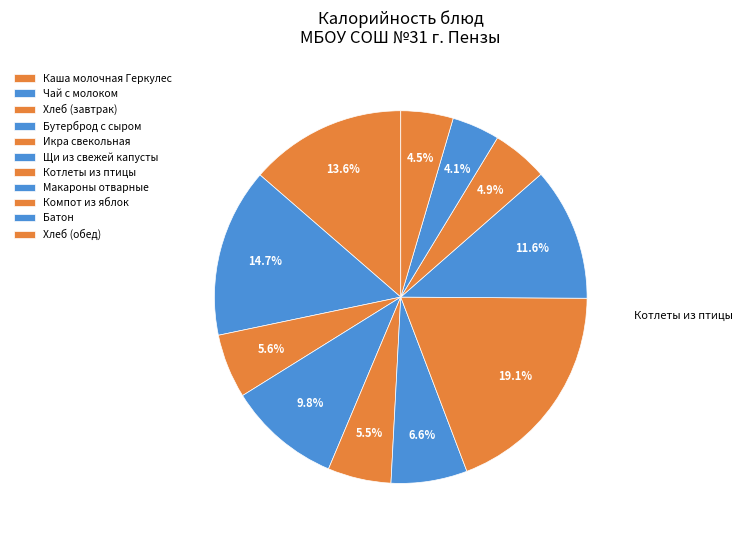

What is the smallest slice in the pie chart?

Батон